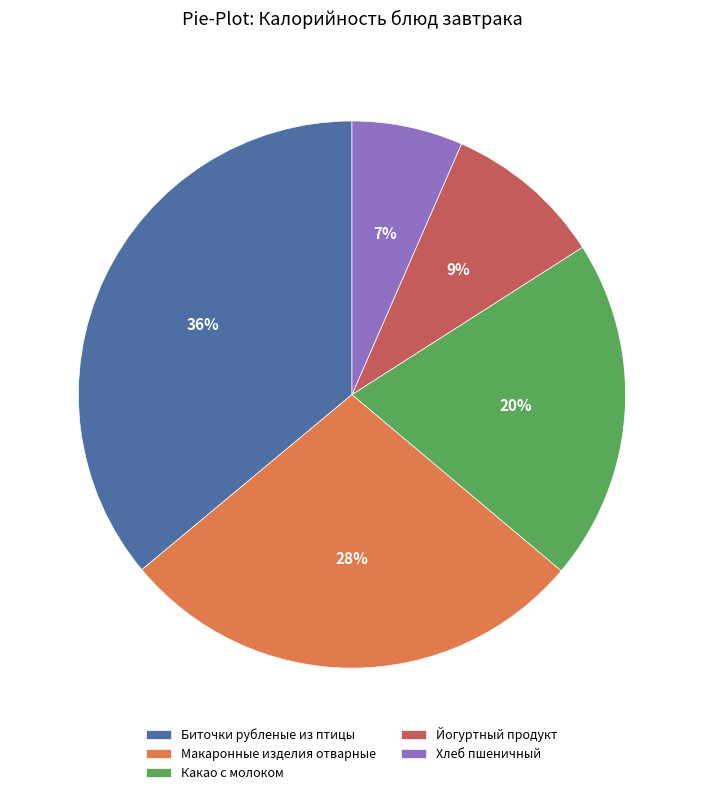

Is Макаронные изделия отварные the majority of the pie?

No